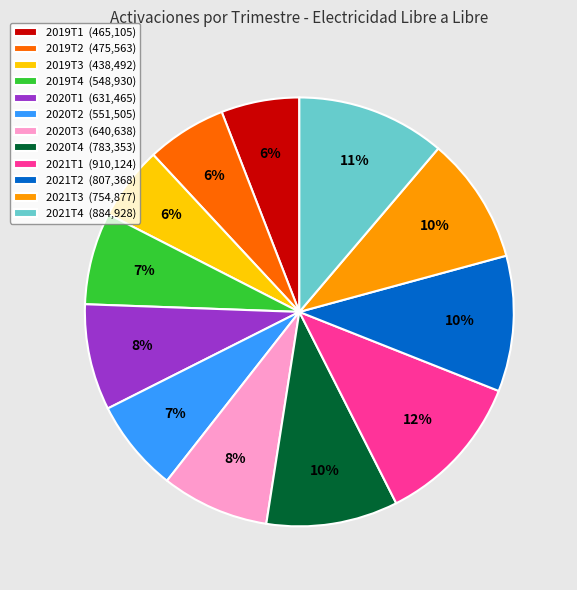

Between 2021T4 and 2019T1, which is larger?

2021T4